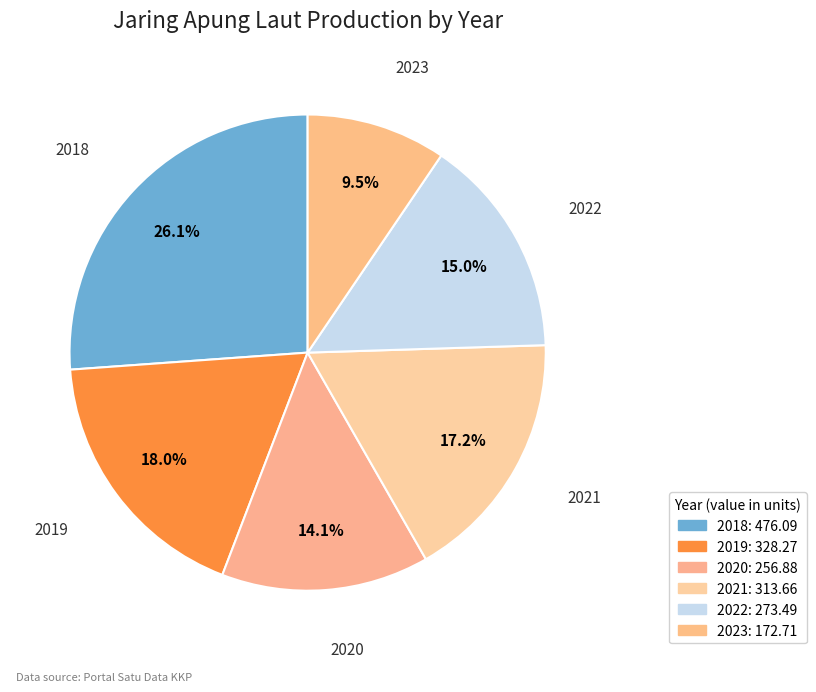

Which has a higher value, 2022 or 2023?

2022